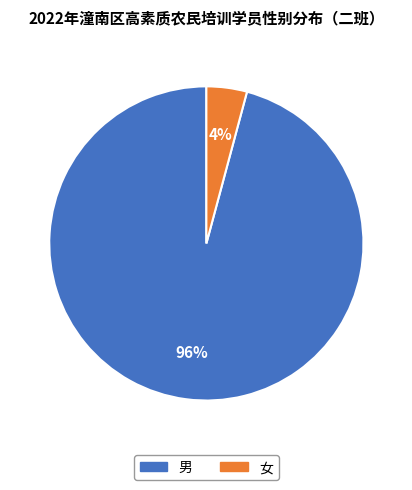

True or false: 女 accounts for 4% of the total.

True